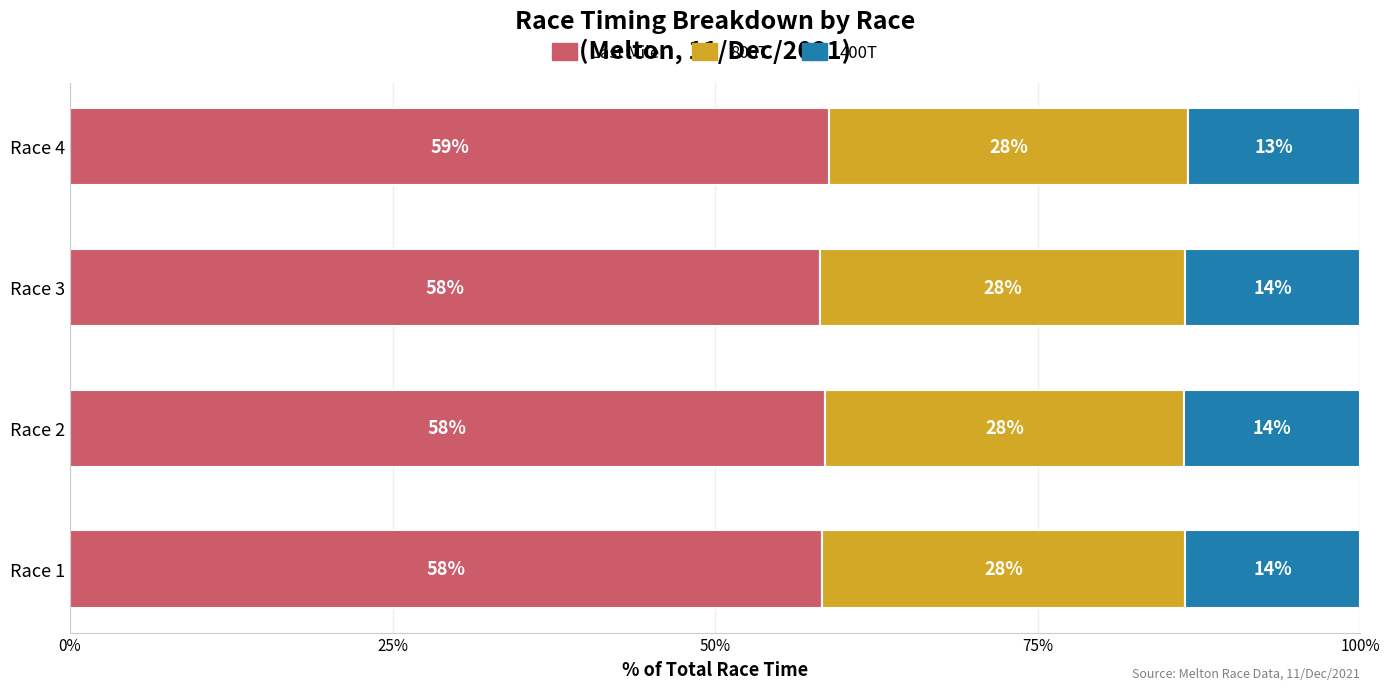

How many Last Mile values are between 58 and 59?

4